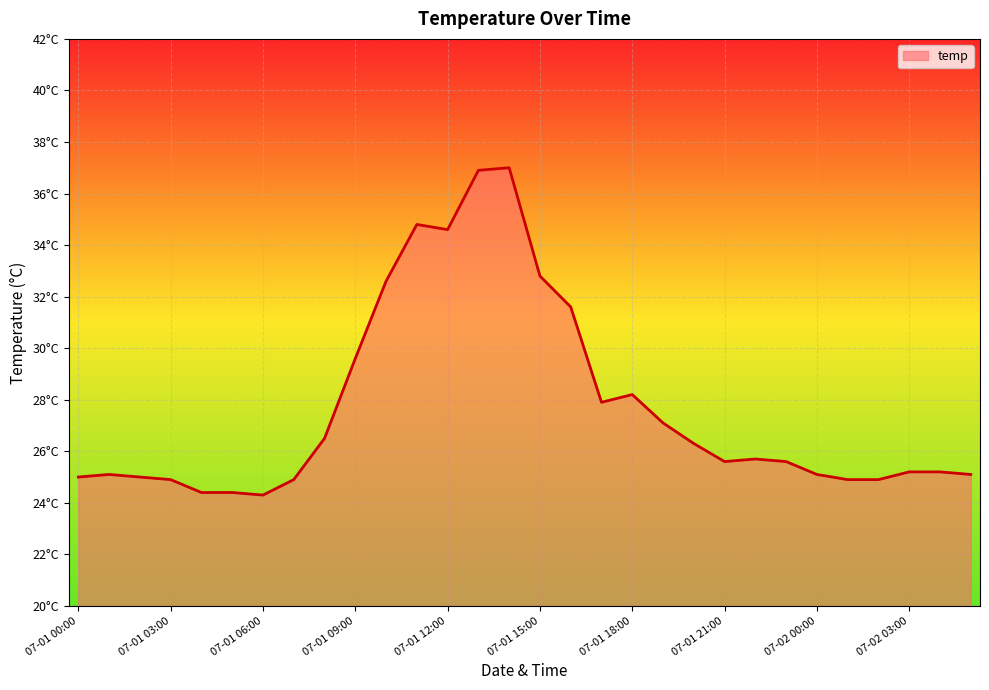

At which category does the chart reach its minimum across all series?

07-01 06:00